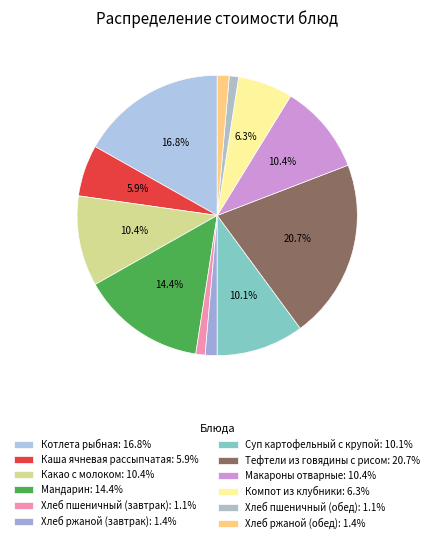

Which category has the biggest portion of the pie?

Тефтели из говядины с рисом